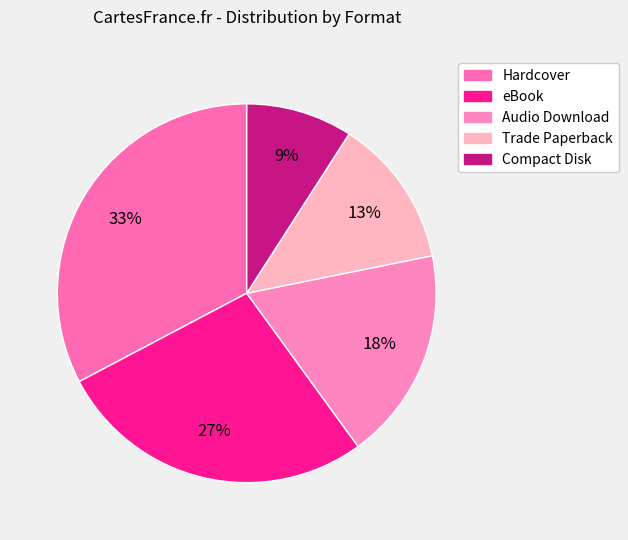

The Trade Paperback slice represents 13% of the pie. True or false?

True